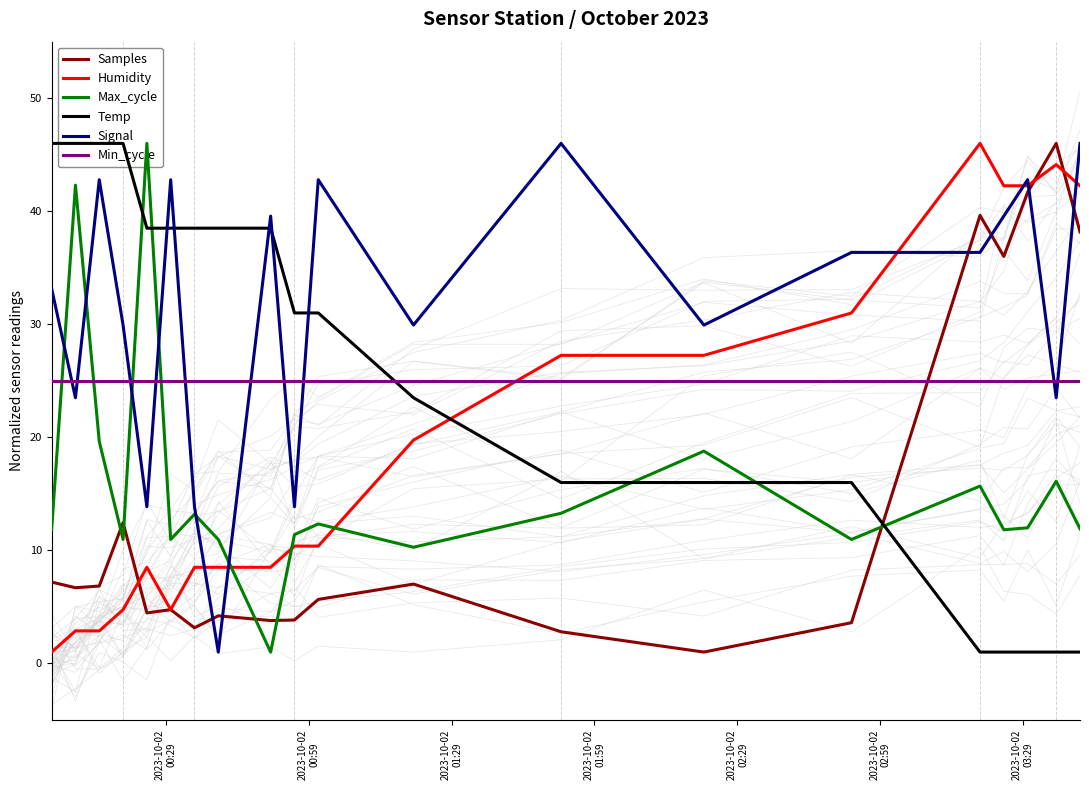

True or false: Temp and Max_cycle cross at least once.

True